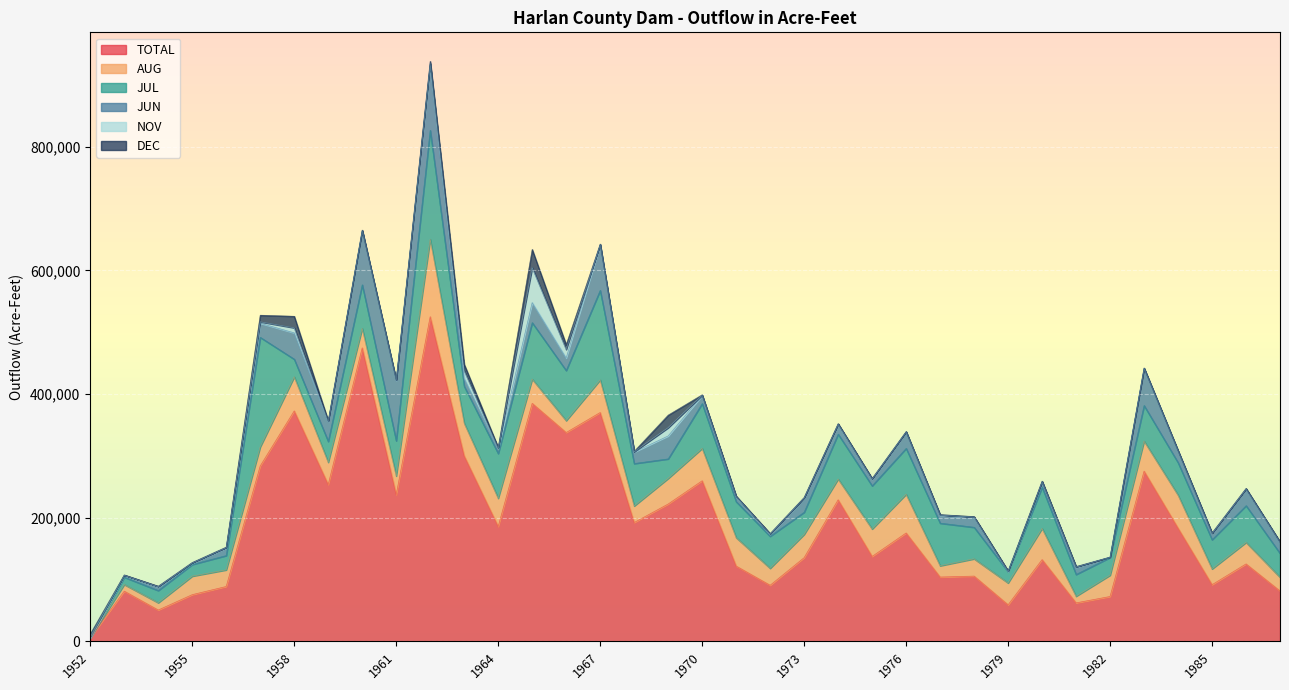

What is the highest value of the NOV series?

56660